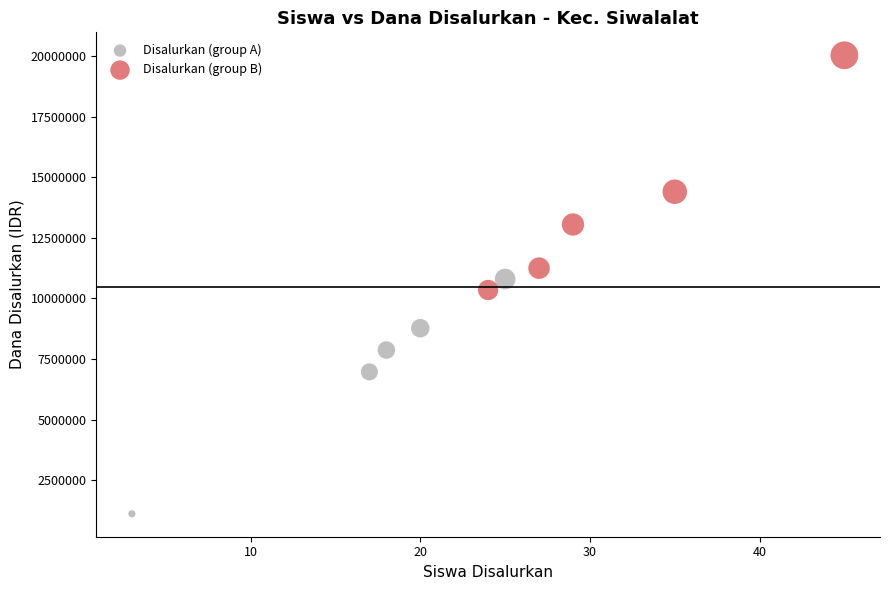

What are all the series names shown in the legend?

Disalurkan (group A), Disalurkan (group B)